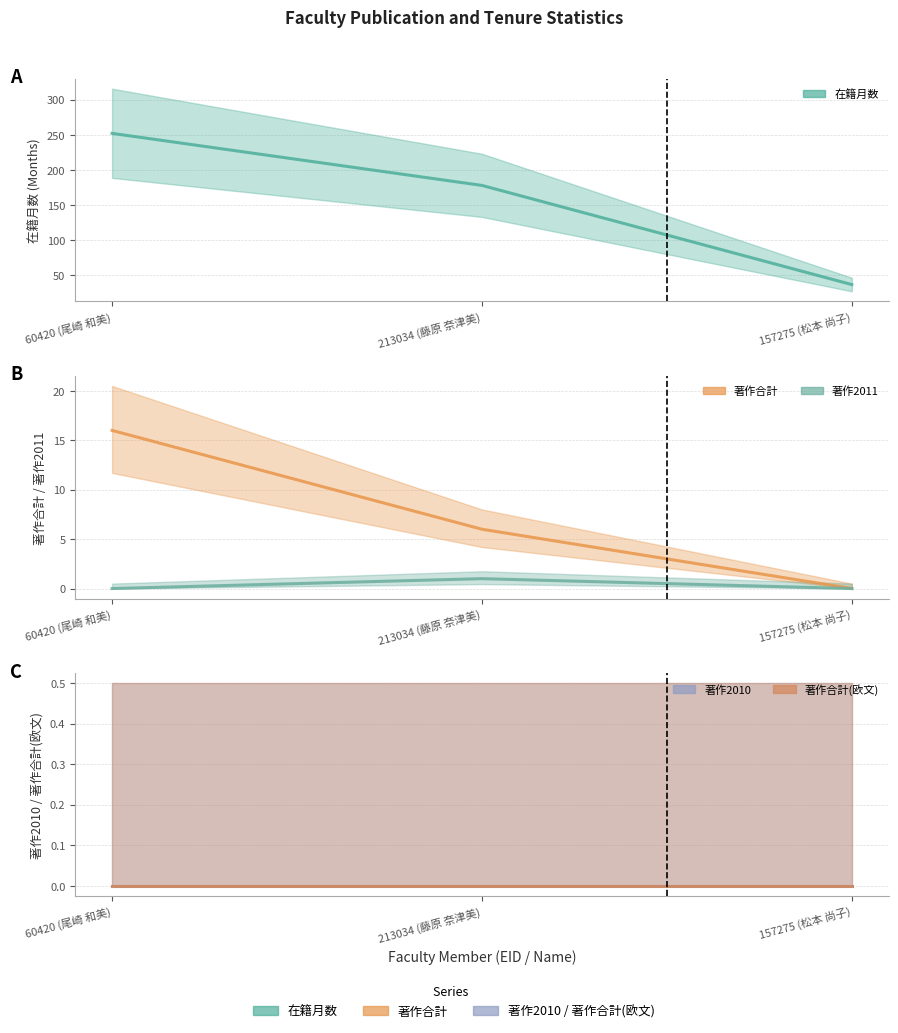

How many lines are shown in the chart?

3